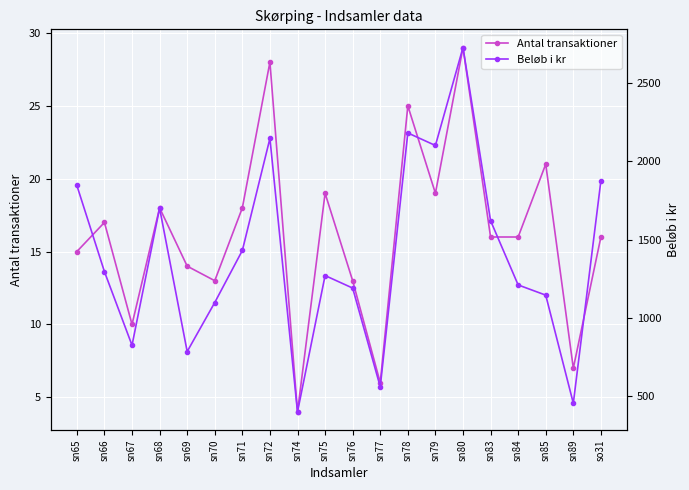

What is the difference between the Antal transaktioner values at sn78 and sn77?

19